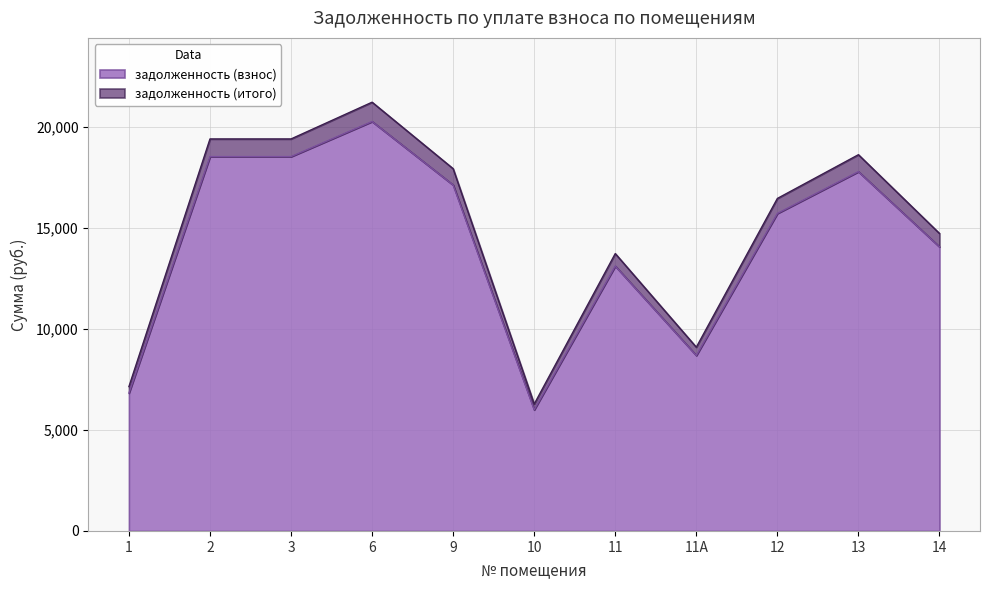

What is the label of the 9th point from the right?

3